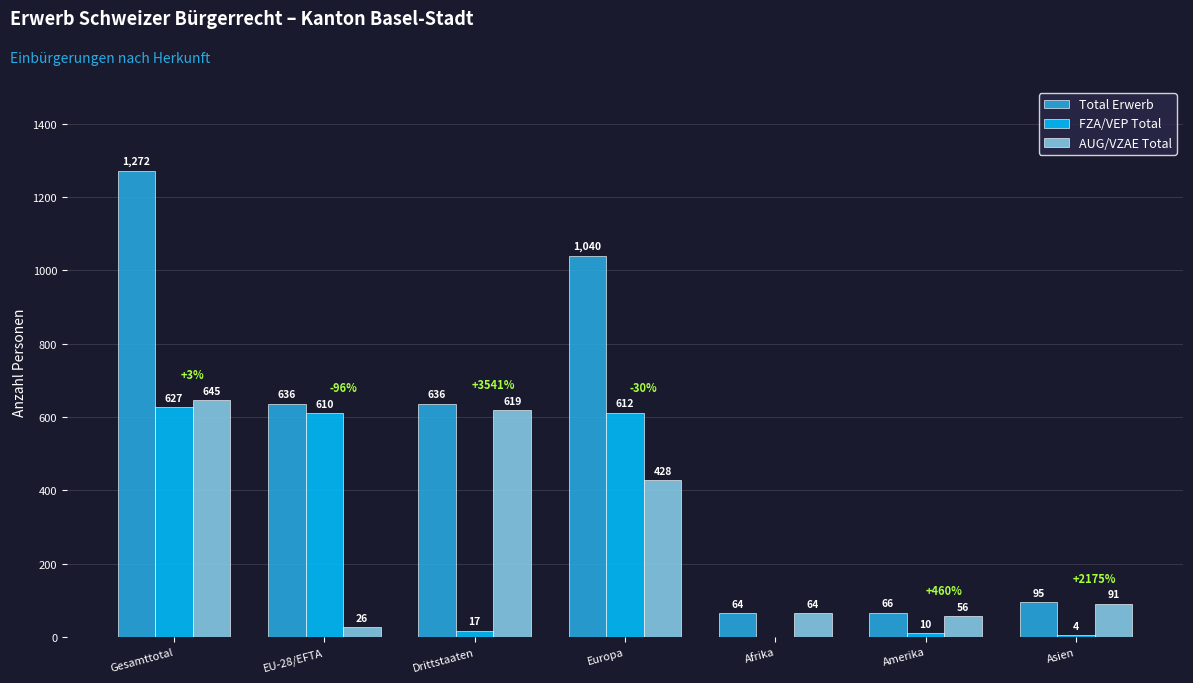

Which category has the highest value in the FZA/VEP Total series?

Gesamttotal